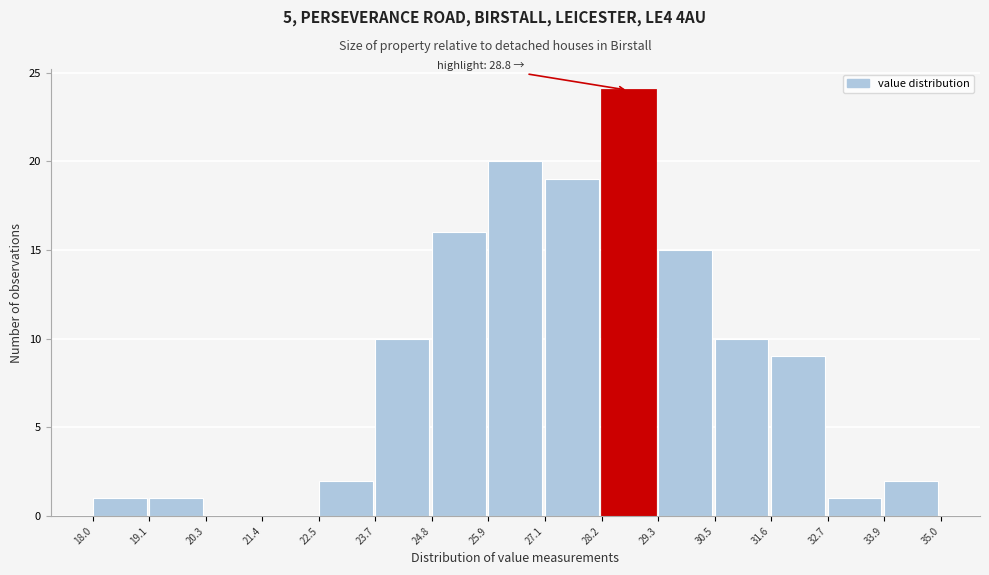

Over which range of the x-axis is the bar tallest?

28.2 to 29.3